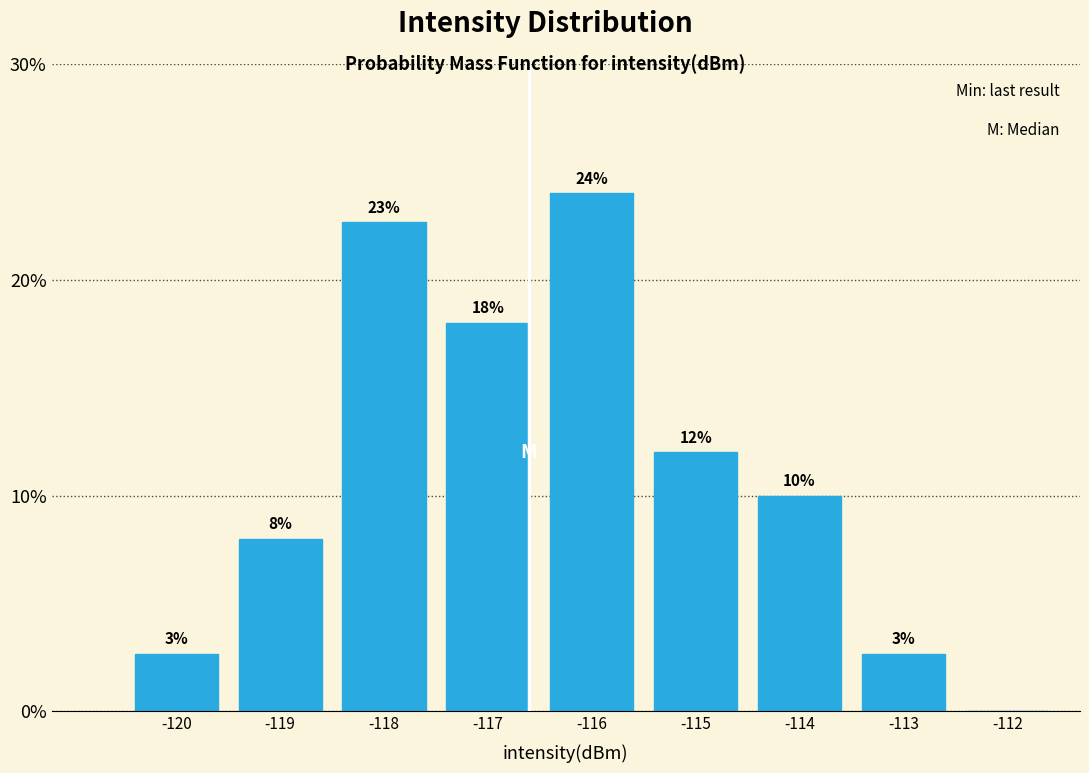

Read the value at -117.

18.0